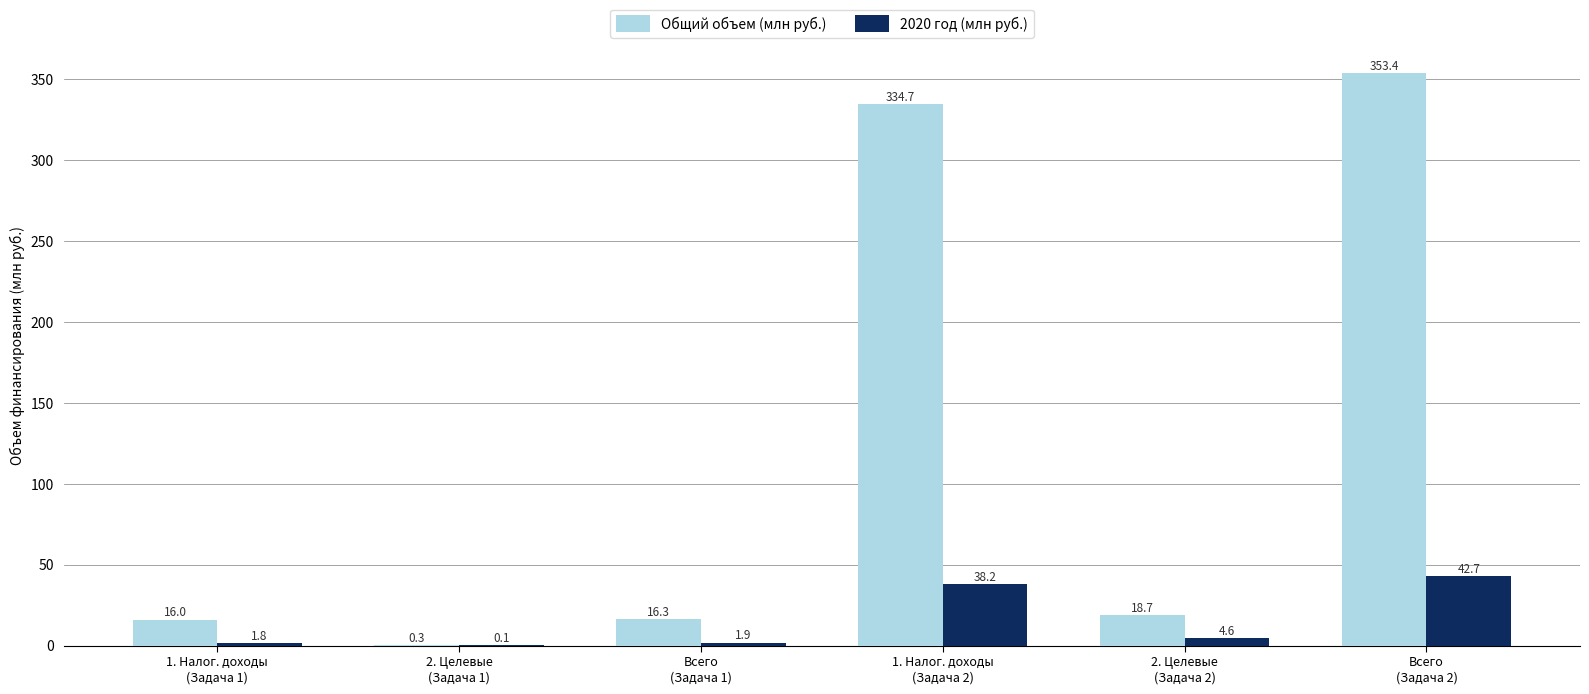

Which series has the largest total across all categories?

Общий объем (млн руб.)